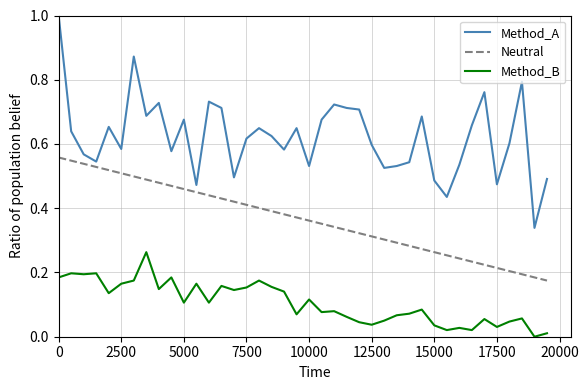

True or false: Method_B and Method_A cross at least once.

False